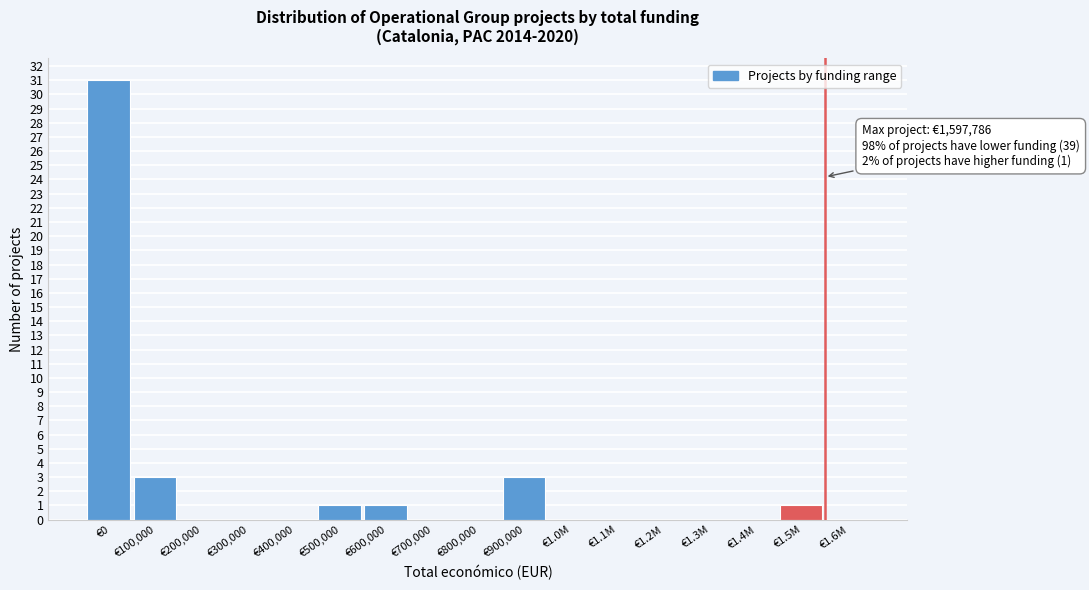

Reading right to left, transcribe all the data shown in this chart.

€1.6M=0	€1.5M=1	€1.4M=0	€1.3M=0	€1.2M=0	€1.1M=0	€1.0M=0	€900,000=3	€800,000=0	€700,000=0	€600,000=1	€500,000=1	€400,000=0	€300,000=0	€200,000=0	€100,000=3	€0=31